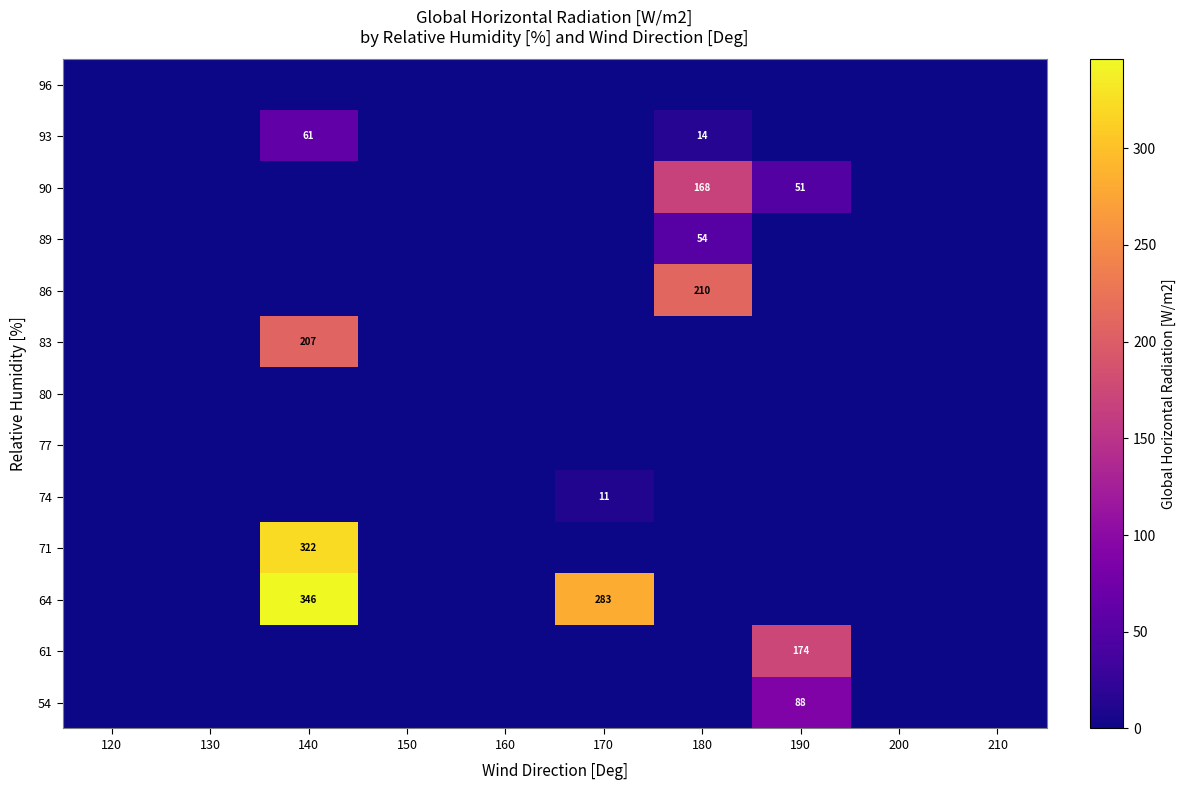

What is the sum of all 83 values?

207